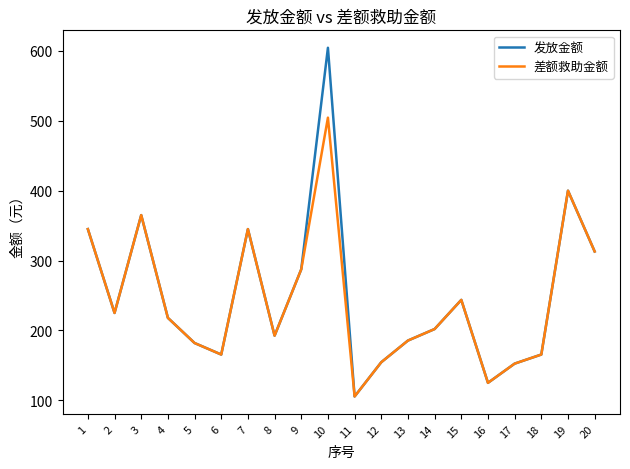

How many values in the 发放金额 series are below 218?

10